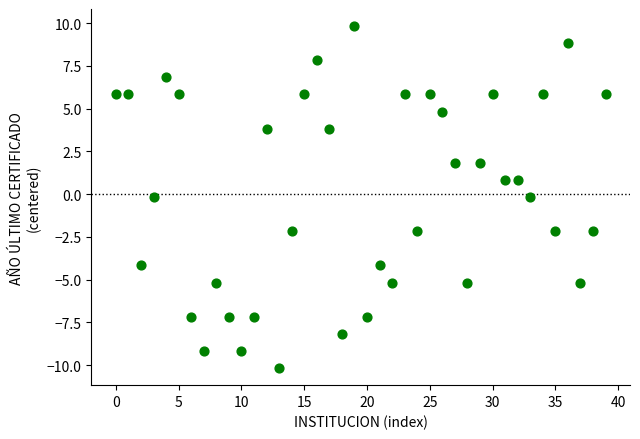

What is the range of Y values (max minus min)?

20.0